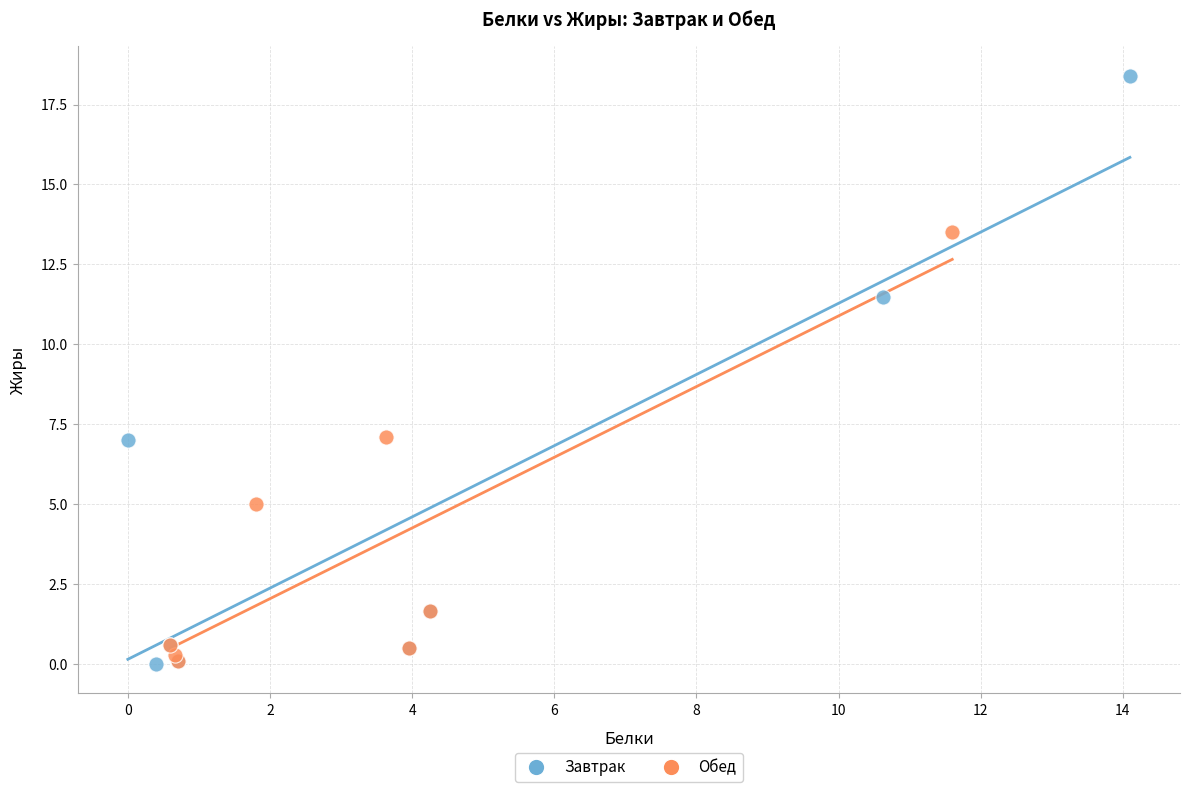

Which series has the widest spread of Y values?

Завтрак